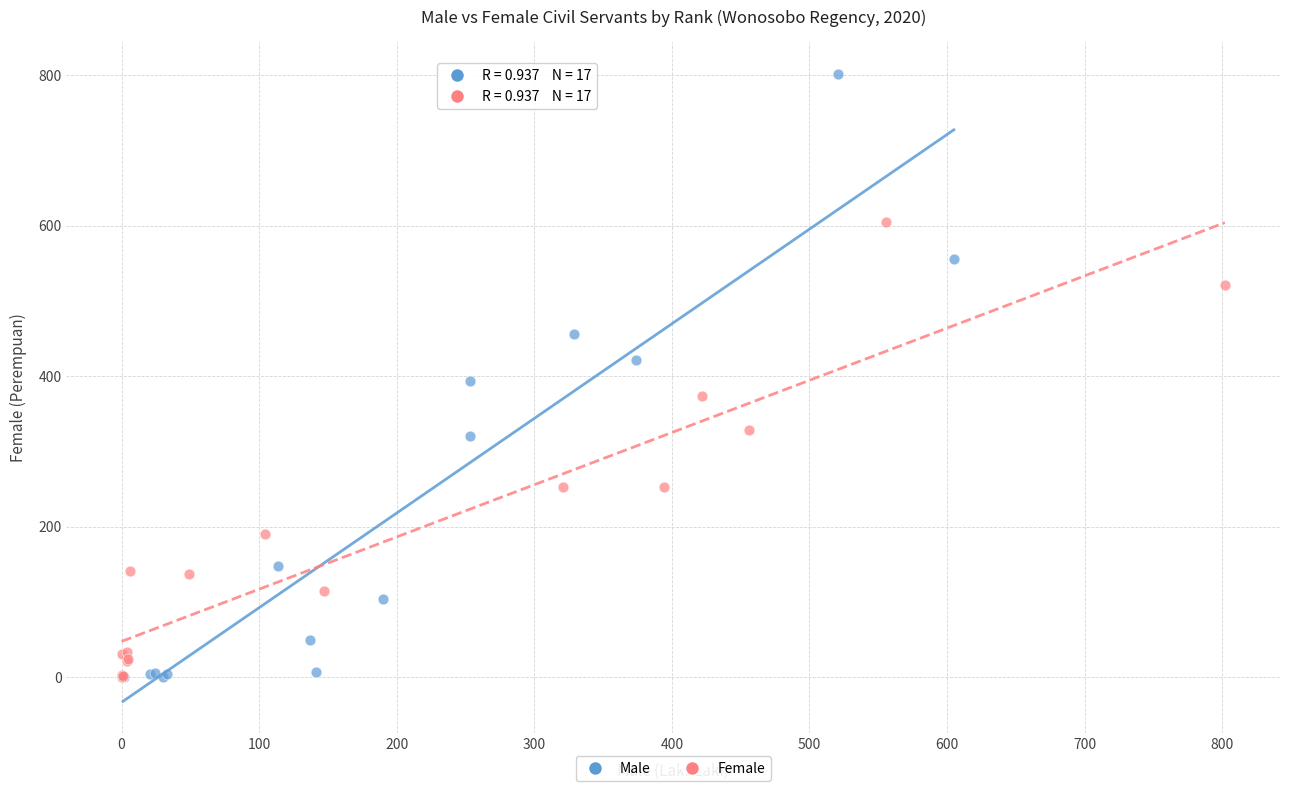

Which series reaches the maximum Y coordinate?

Male